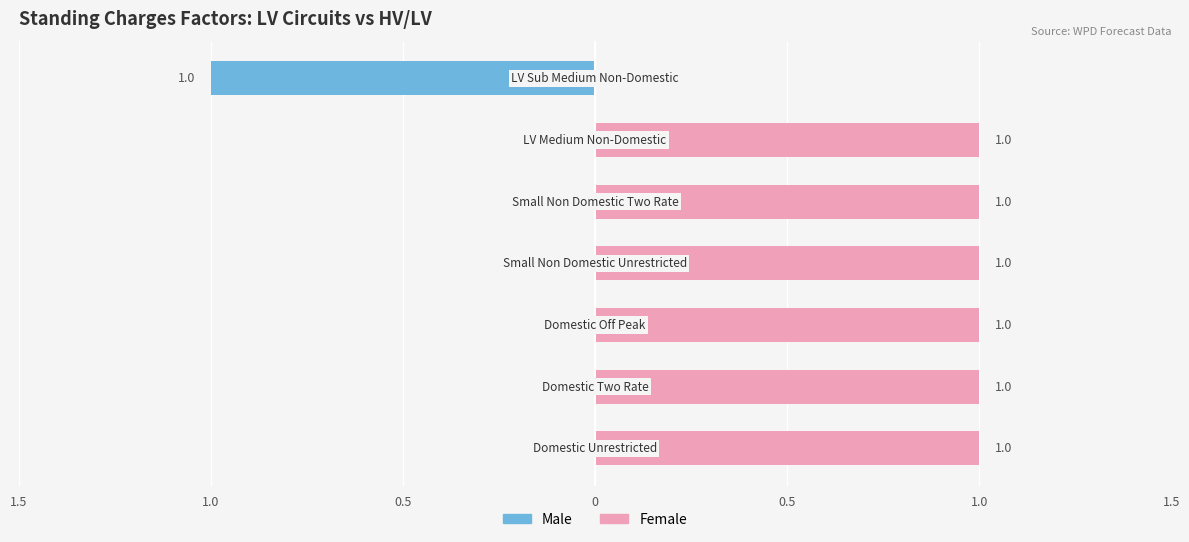

Between Domestic Unrestricted and Domestic Two Rate, which is larger?

Domestic Unrestricted